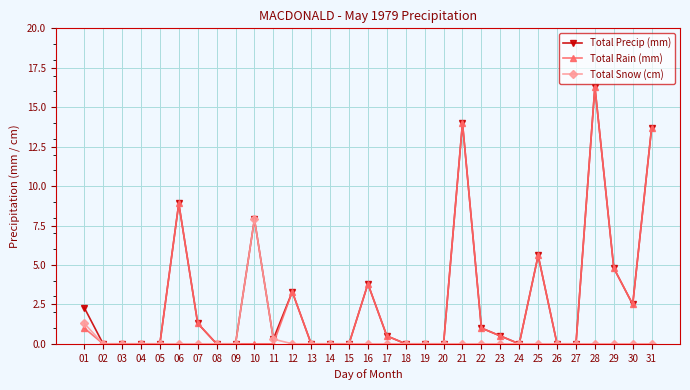

What is the difference between the second highest and second lowest values in the Total Rain (mm) series?

14.0